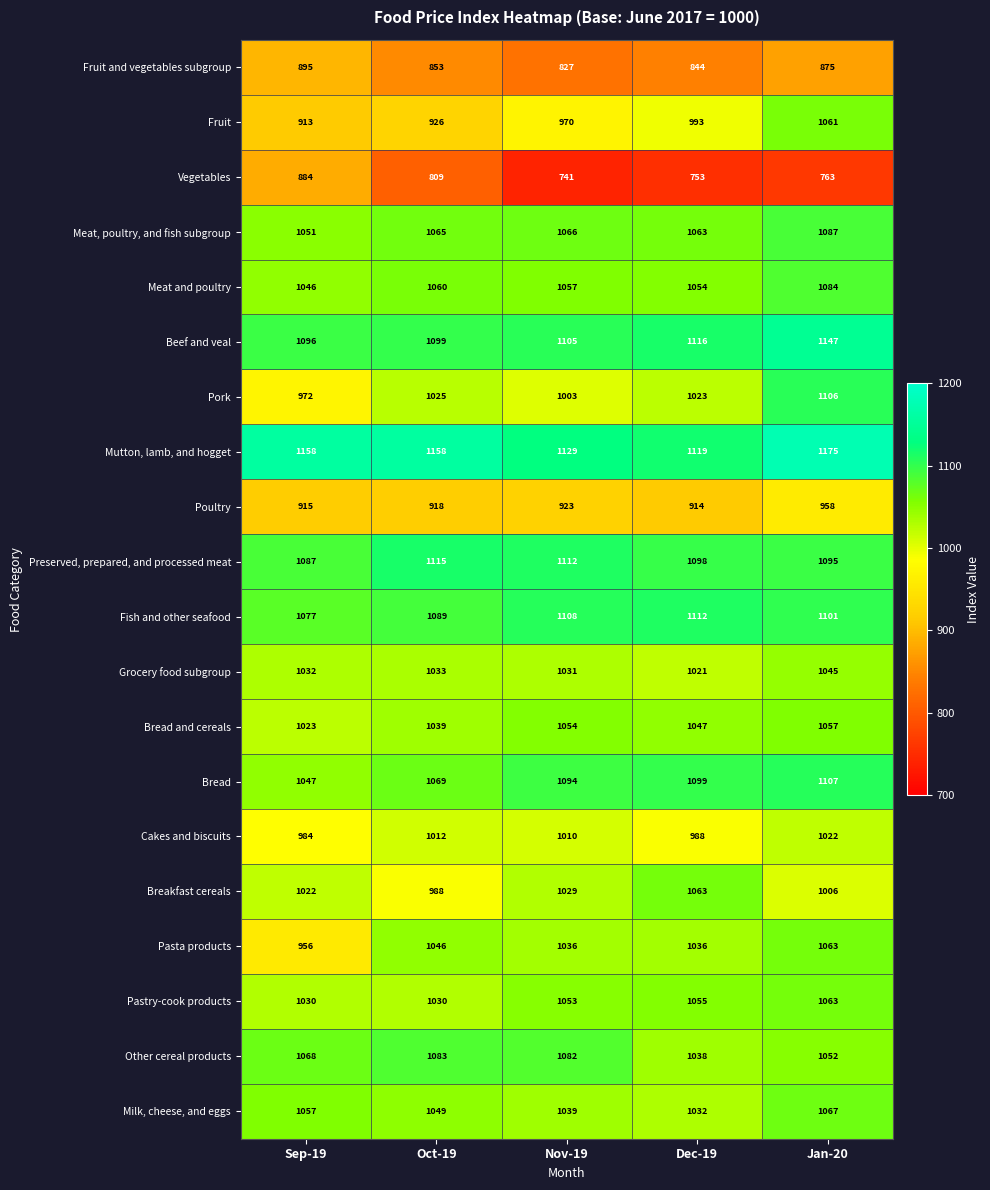

What is the greatest value displayed?

1175